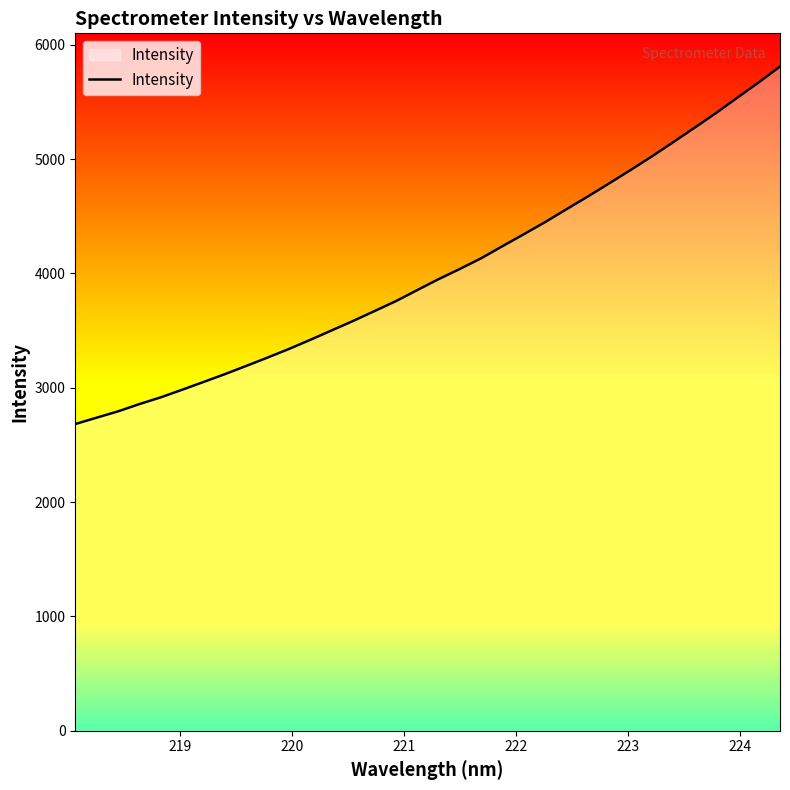

What is the average value?

4019.3